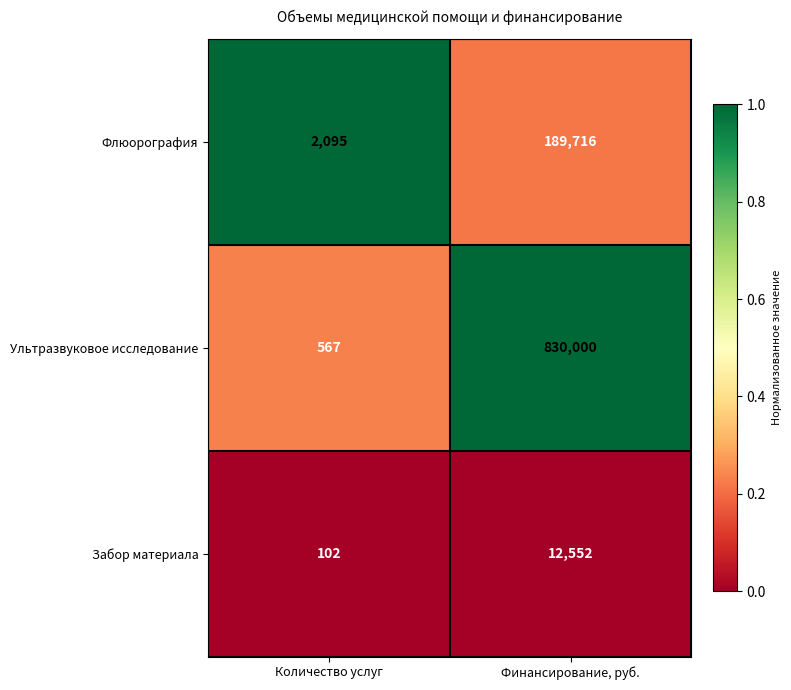

Which category has the lowest value across all series?

Количество услуг